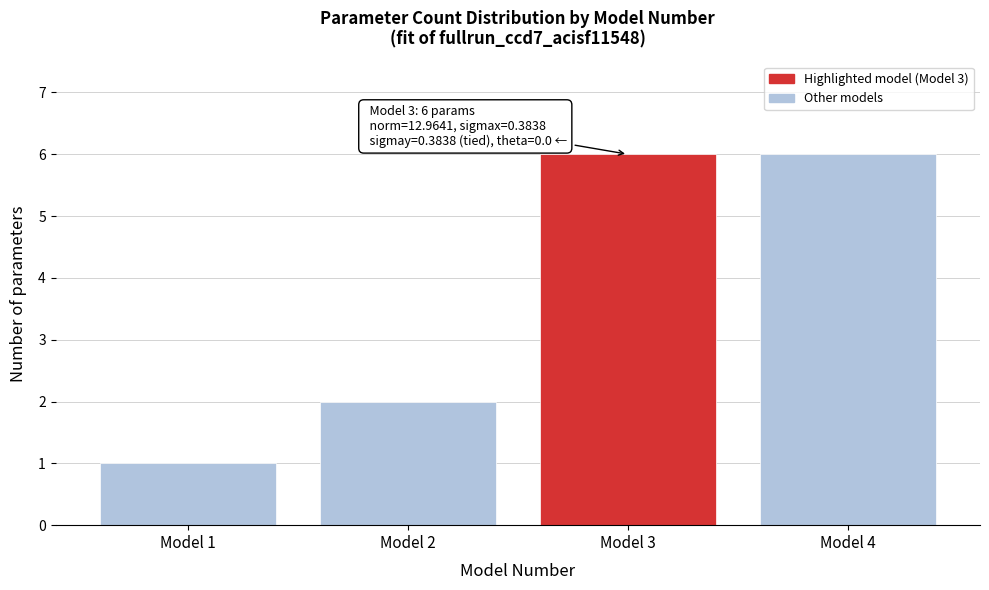

Reading right to left, extract all data points from this chart.

Model 4=6	Model 3=6	Model 2=2	Model 1=1